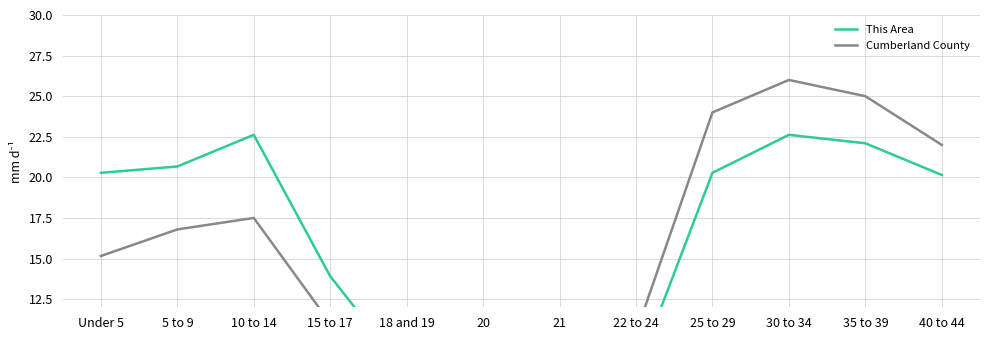

List the labels in order of Cumberland County value, largest first.

30 to 34, 35 to 39, 25 to 29, 40 to 44, 10 to 14, 5 to 9, Under 5, 15 to 17, 22 to 24, 18 and 19, 21, 20